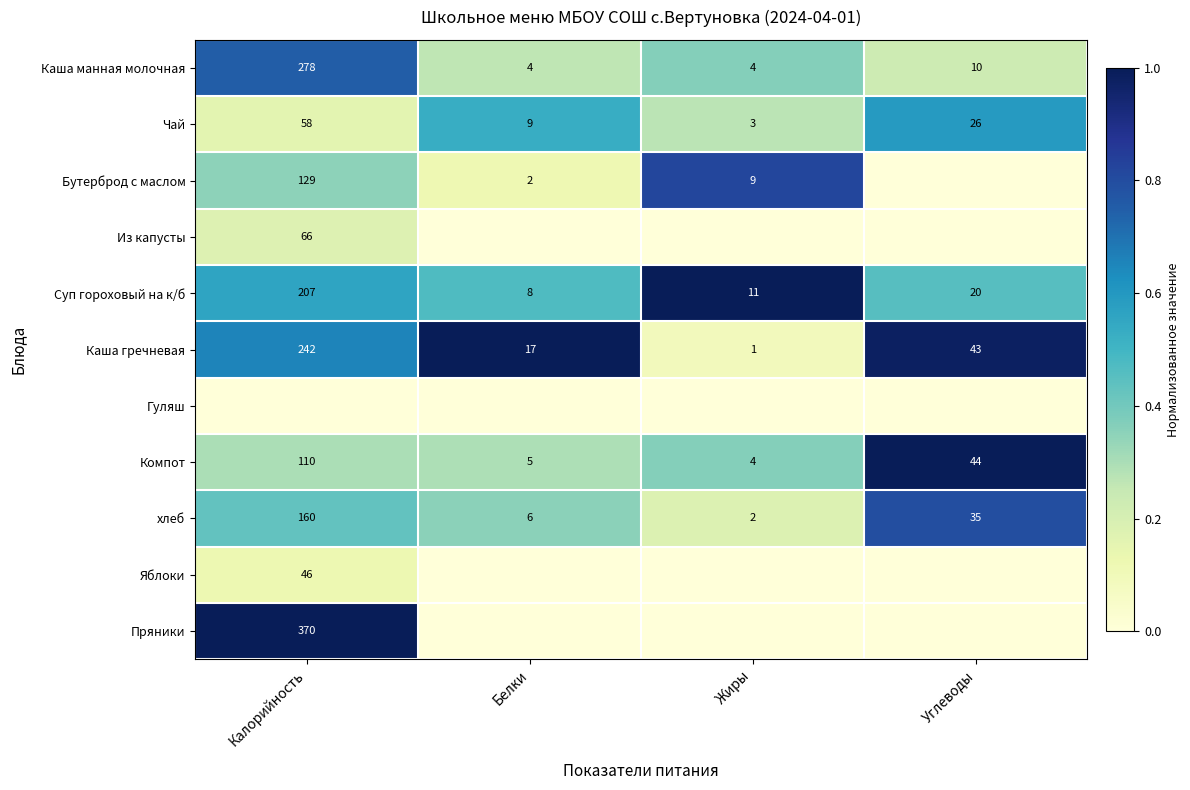

True or false: Компот has a value of 7 at Белки.

False